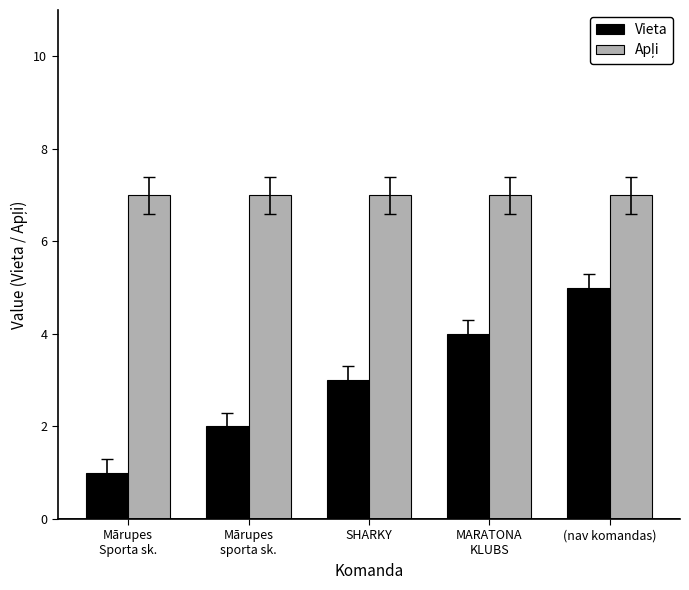

At how many categories does at least one series exceed 2?

5